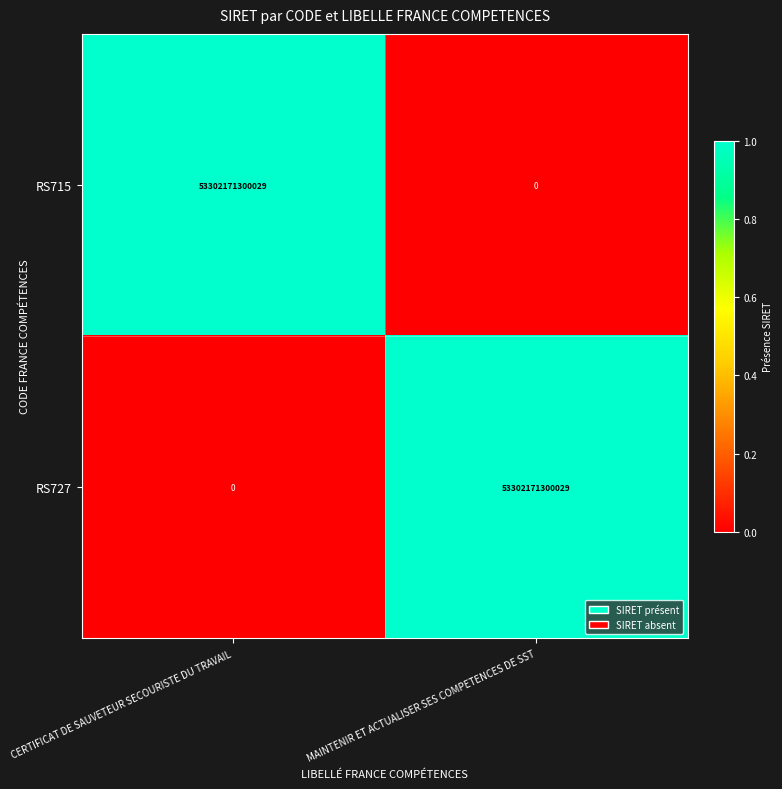

What is the difference between the highest and lowest values at MAINTENIR ET ACTUALISER SES COMPETENCES DE SST?

53302171300029